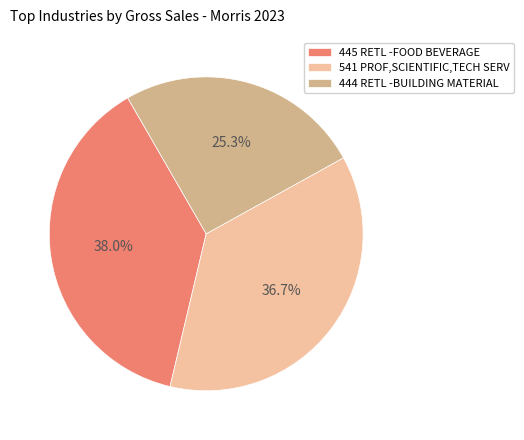

Which category has the biggest portion of the pie?

445 RETL -FOOD BEVERAGE